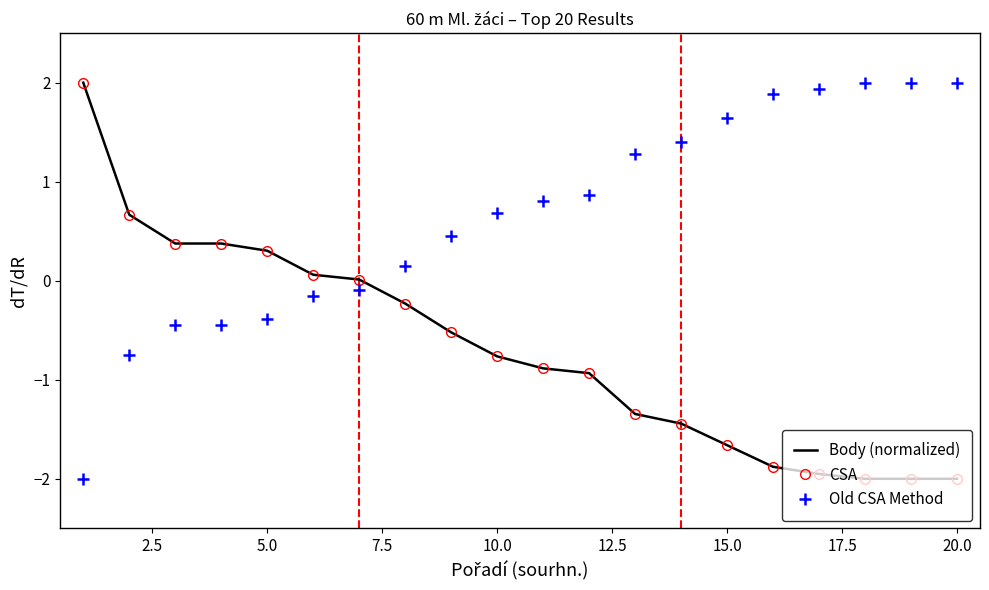

What is the average value of the CSA series?

-0.7